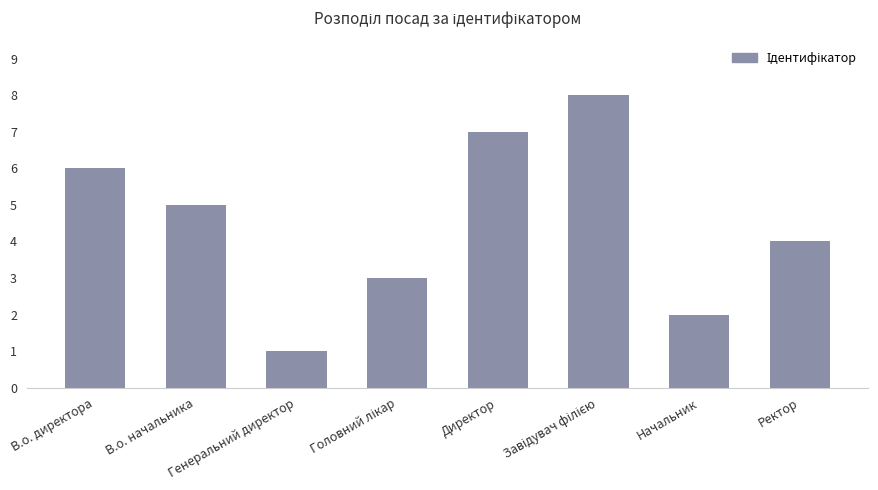

What is the label of the 1st bar from the right?

Ректор